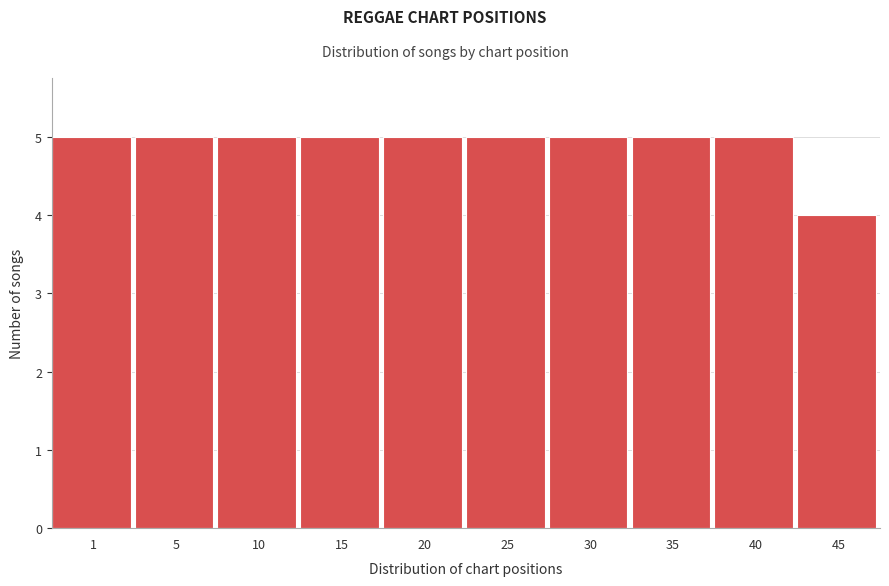

Reading right to left, what are all the values shown in this chart?

45=4	40=5	35=5	30=5	25=5	20=5	15=5	10=5	5=5	1=5